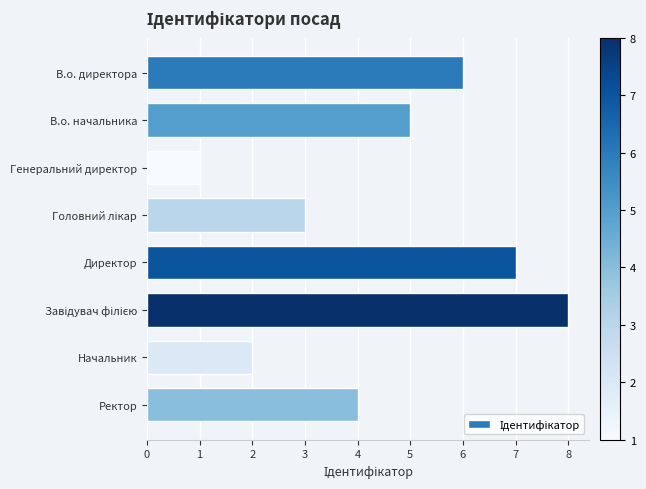

How many bars are there in total?

8